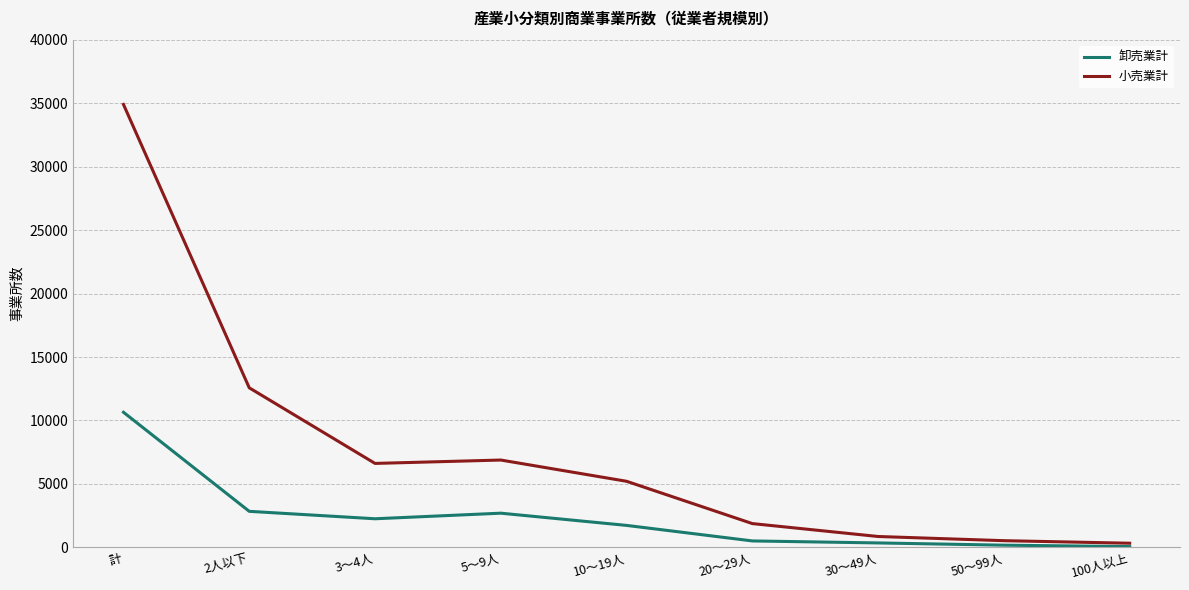

At which label is 小売業計 closest to 17614?

2人以下